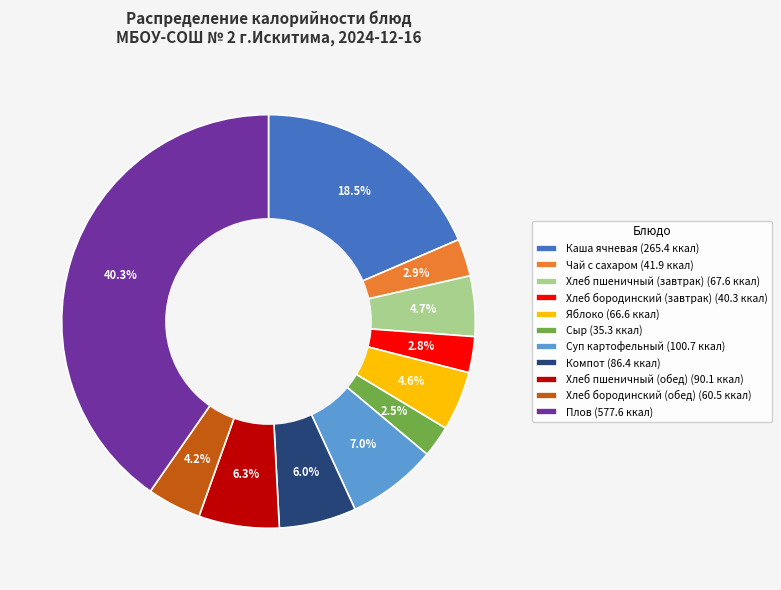

Is the sum of Суп картофельный and Компот greater than half?

No